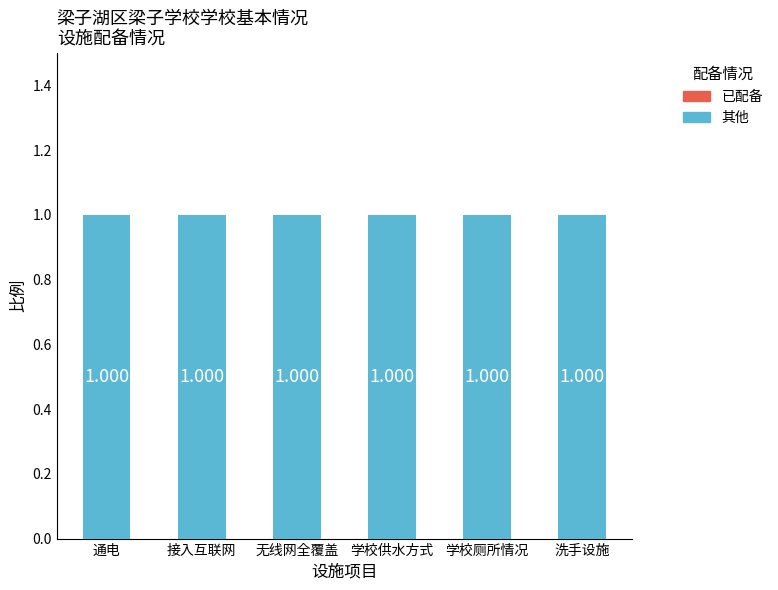

Count the number of data series in this chart.

2